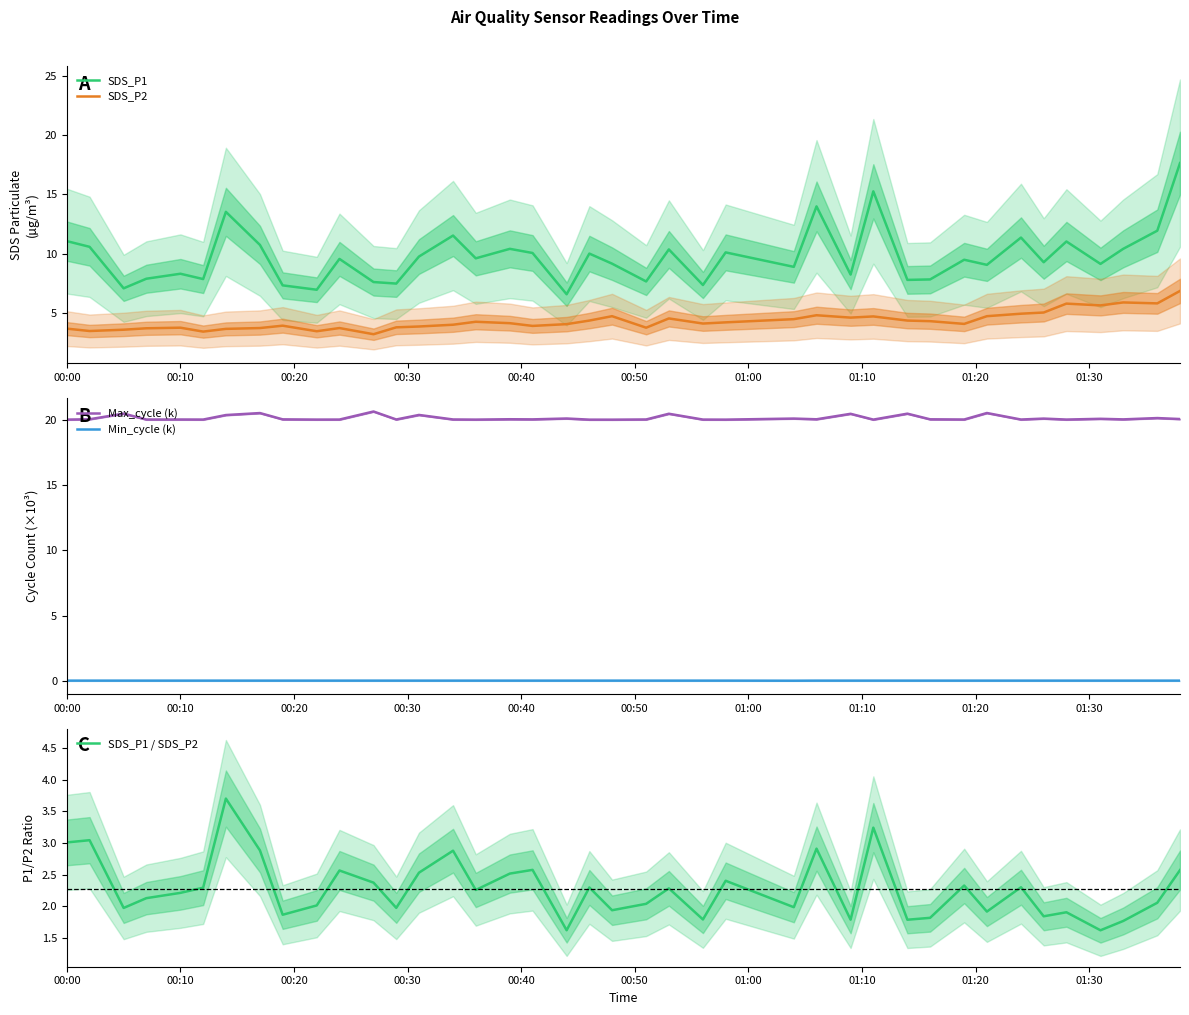

What is the greatest value displayed?

20.6